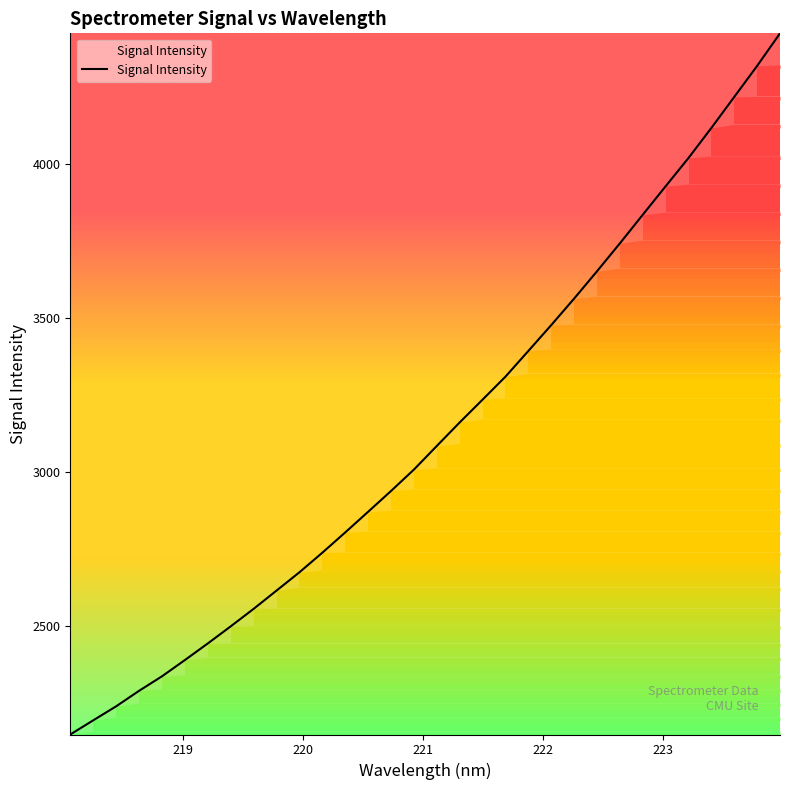

What is the greatest value displayed?

4424.9